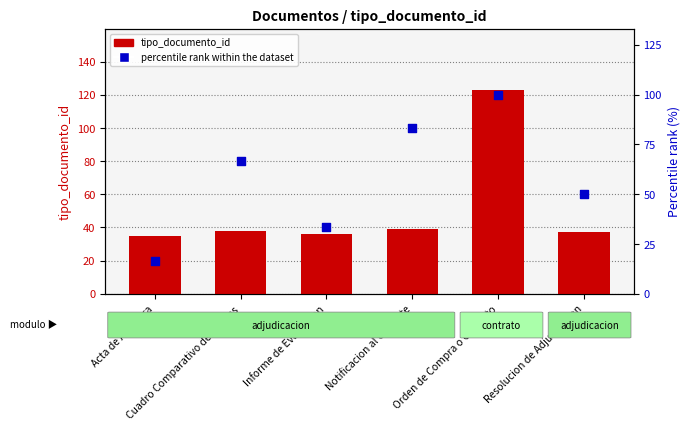

Which series has the widest spread of Y values?

tipo_documento_id